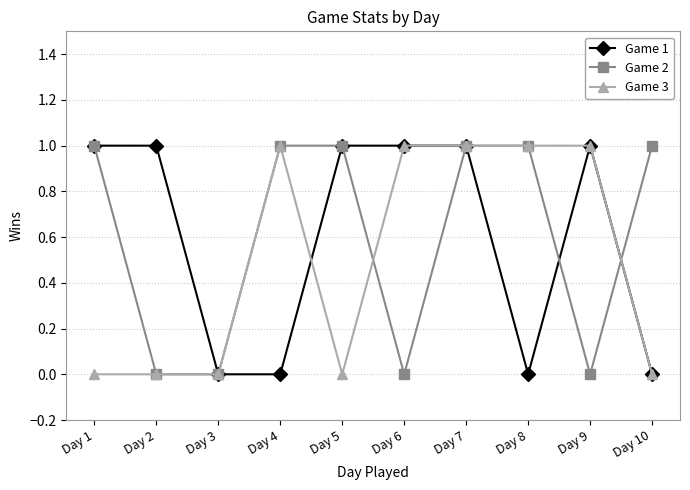

True or false: Game 1 has a value of 2 at Day 1.

False